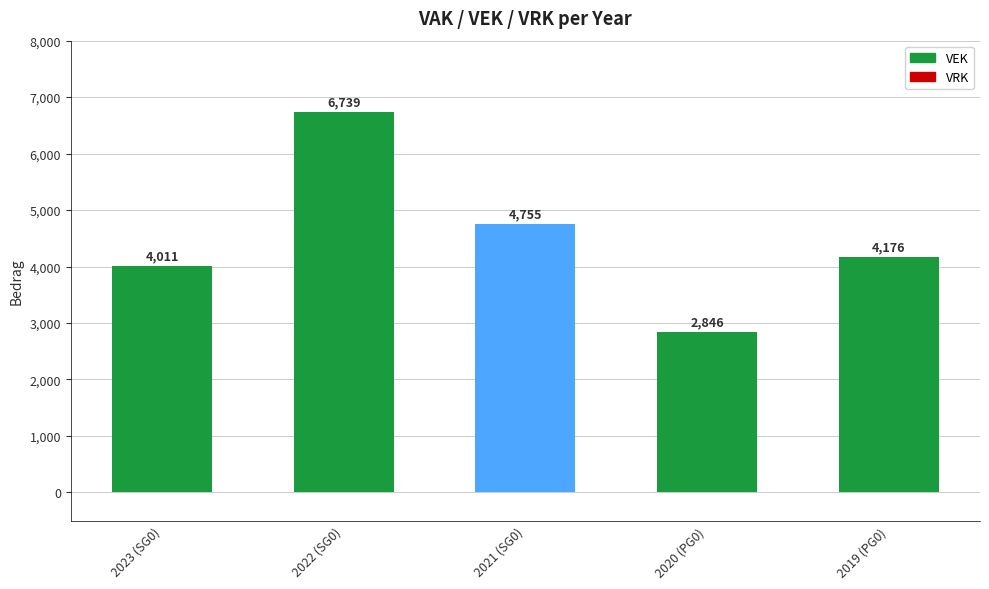

True or false: the data shows 4011 at 2023 (SG0).

True